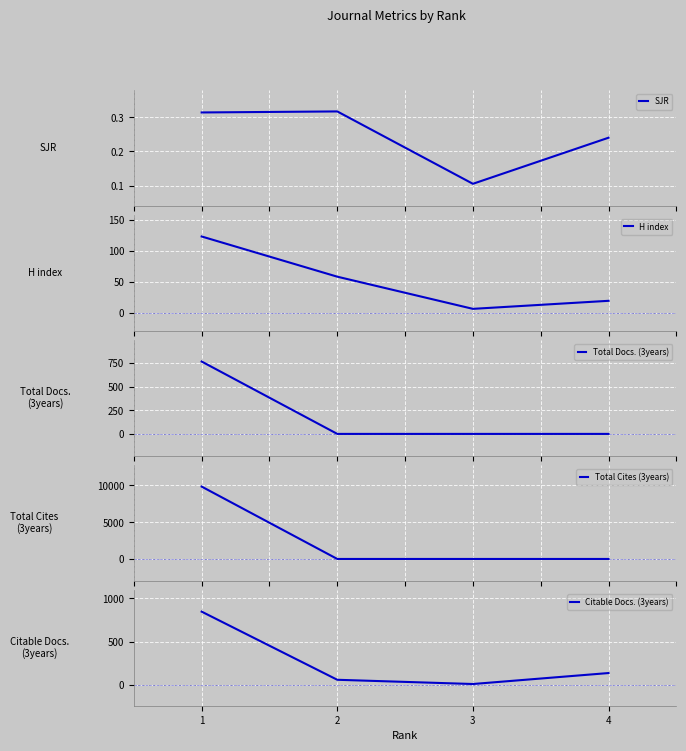

Does the chart display data point markers on the line(s)?

No